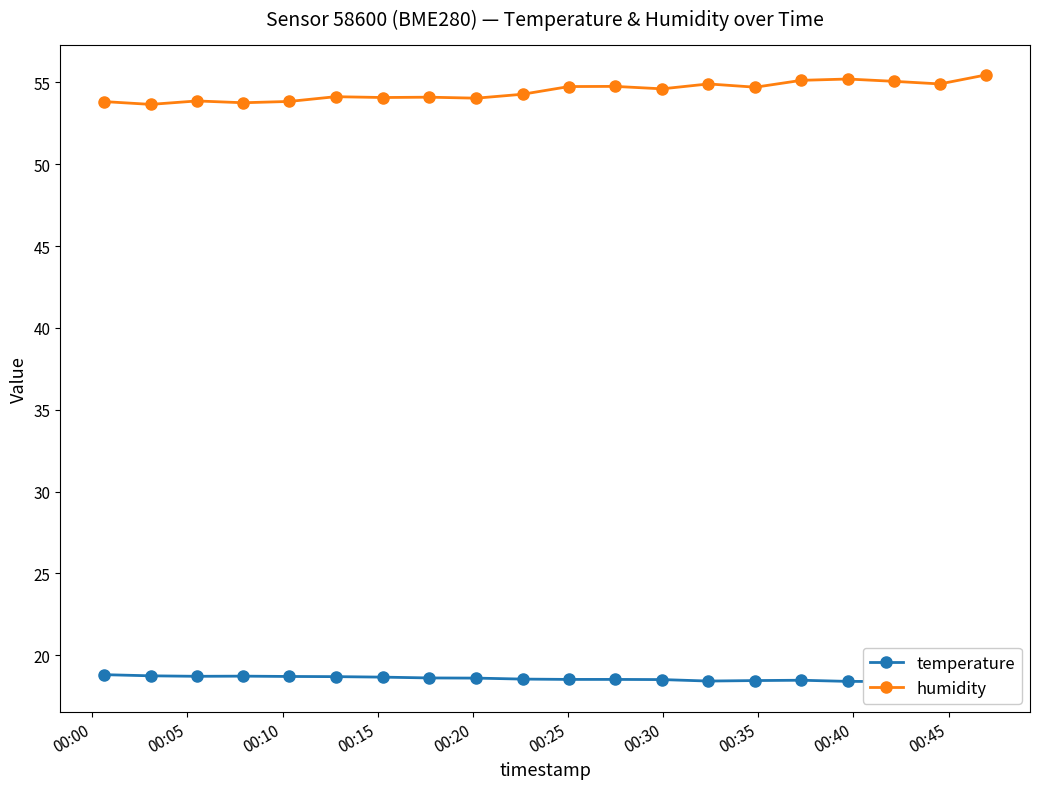

What is the value of the humidity point at the 6th from the left?

54.1